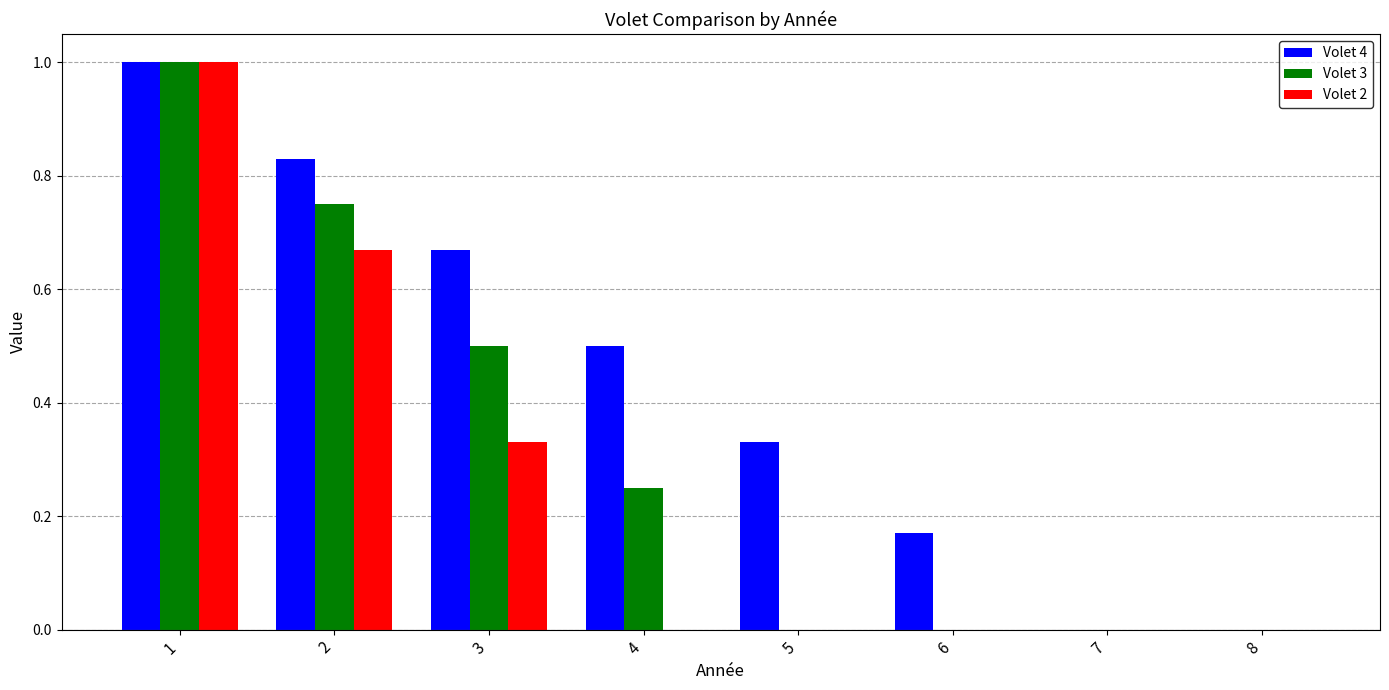

What is the greatest value displayed?

1.0